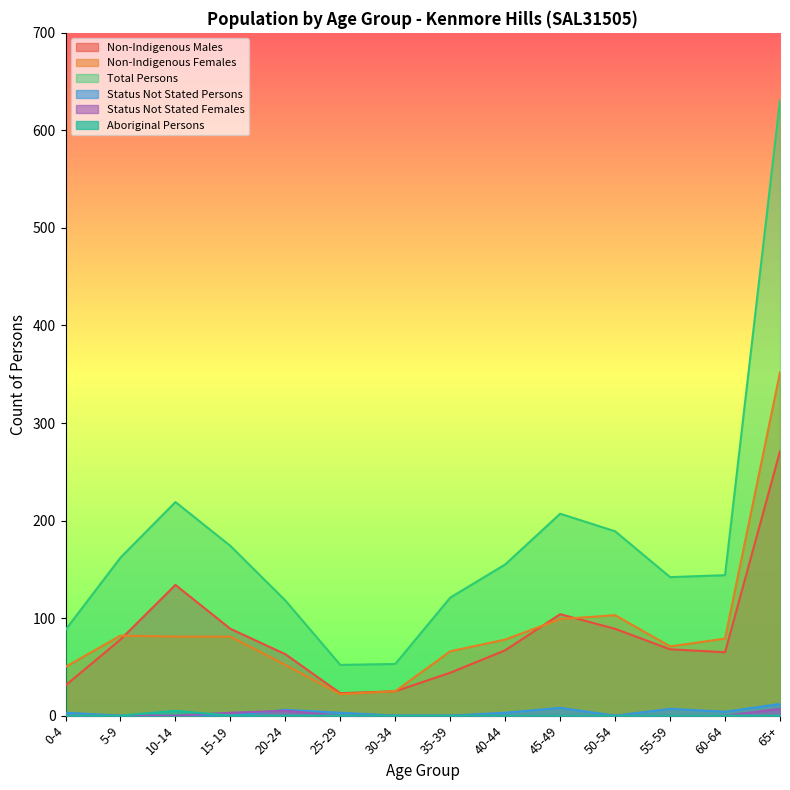

Reading left to right, what are all the values shown in this chart?

Non-Indigenous Males: 0-4=31	5-9=78	10-14=134	15-19=89	20-24=63	25-29=23	30-34=25	35-39=44	40-44=67	45-49=104	50-54=89	55-59=68	60-64=65	65+=271
Non-Indigenous Females: 0-4=50	5-9=82	10-14=81	15-19=81	20-24=52	25-29=22	30-34=25	35-39=66	40-44=78	45-49=99	50-54=103	55-59=71	60-64=79	65+=352
Total Persons: 0-4=88	5-9=162	10-14=219	15-19=174	20-24=118	25-29=52	30-34=53	35-39=121	40-44=155	45-49=207	50-54=189	55-59=142	60-64=144	65+=631
Status Not Stated Persons: 0-4=3	5-9=0	10-14=0	15-19=0	20-24=6	25-29=3	30-34=0	35-39=0	40-44=3	45-49=8	50-54=0	55-59=7	60-64=4	65+=12
Status Not Stated Females: 0-4=0	5-9=0	10-14=0	15-19=3	20-24=5	25-29=0	30-34=0	35-39=0	40-44=0	45-49=0	50-54=0	55-59=0	60-64=0	65+=7
Aboriginal Persons: 0-4=0	5-9=0	10-14=5	15-19=0	20-24=0	25-29=0	30-34=0	35-39=0	40-44=0	45-49=0	50-54=0	55-59=0	60-64=0	65+=0